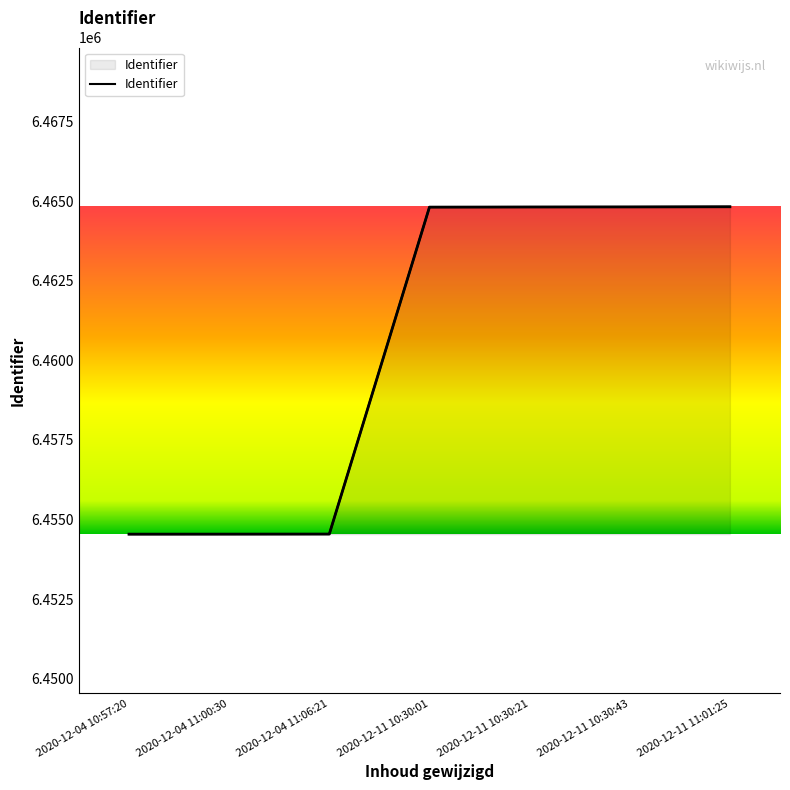

Approximately how many times larger is the value at 2020-12-11 10:30:21 compared to 2020-12-04 11:00:30?

1.0